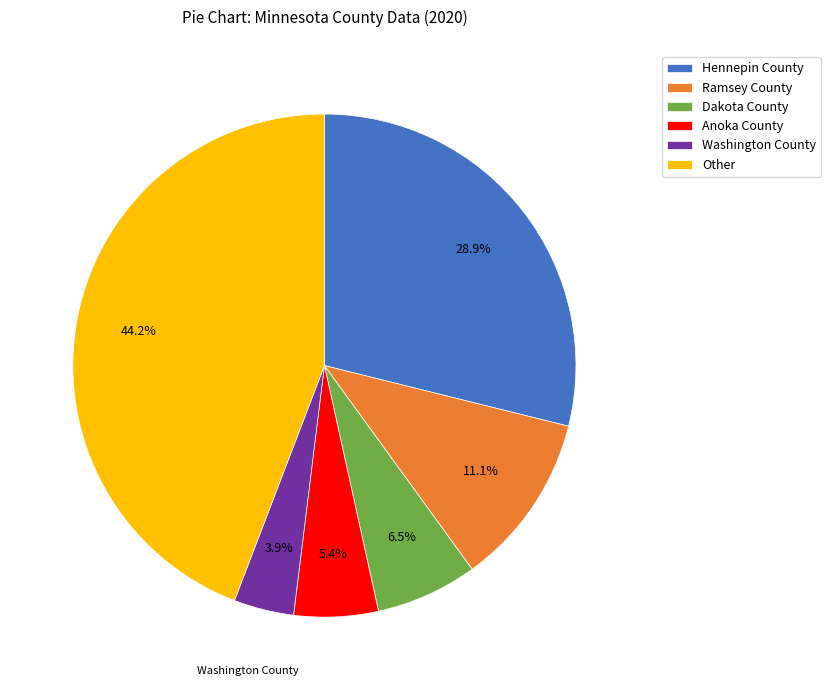

What is the largest slice in the pie chart?

Other